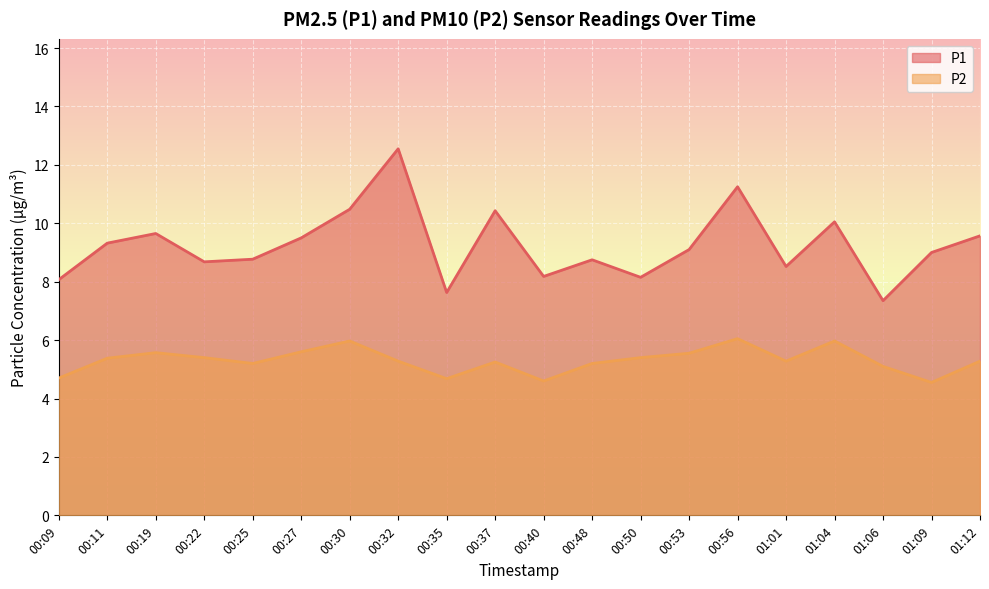

What is the average value of the P1 series?

9.2